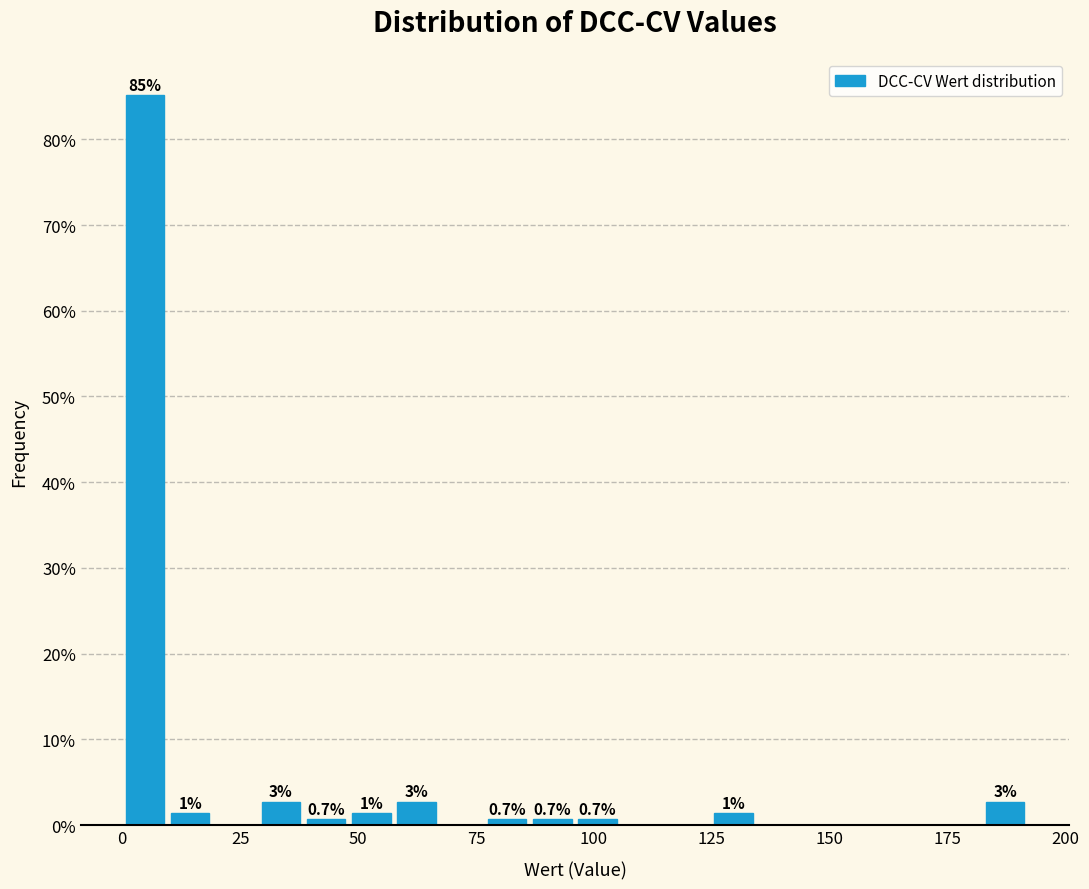

Read against the x-axis, roughly where is the centre of the tallest bar?

5